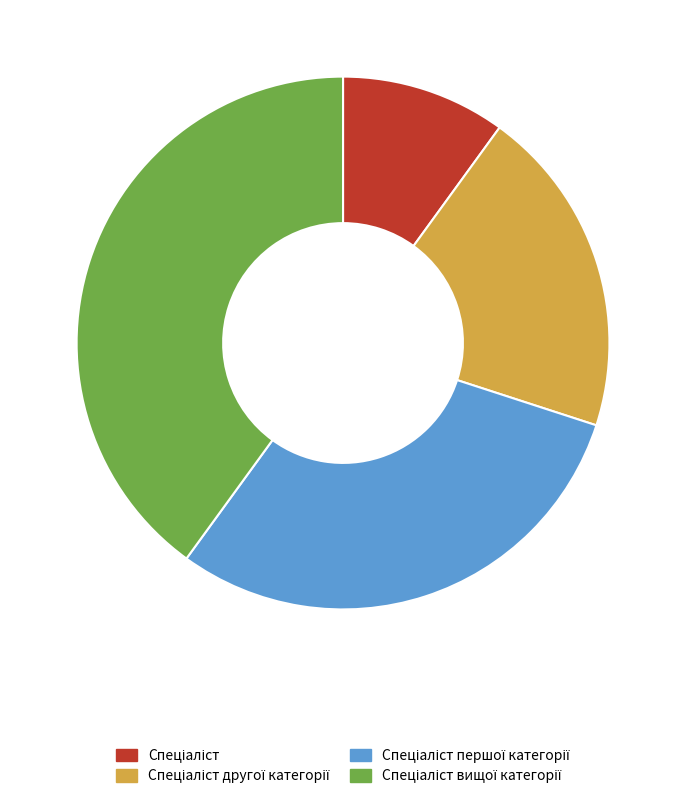

Does any single category account for the majority?

No